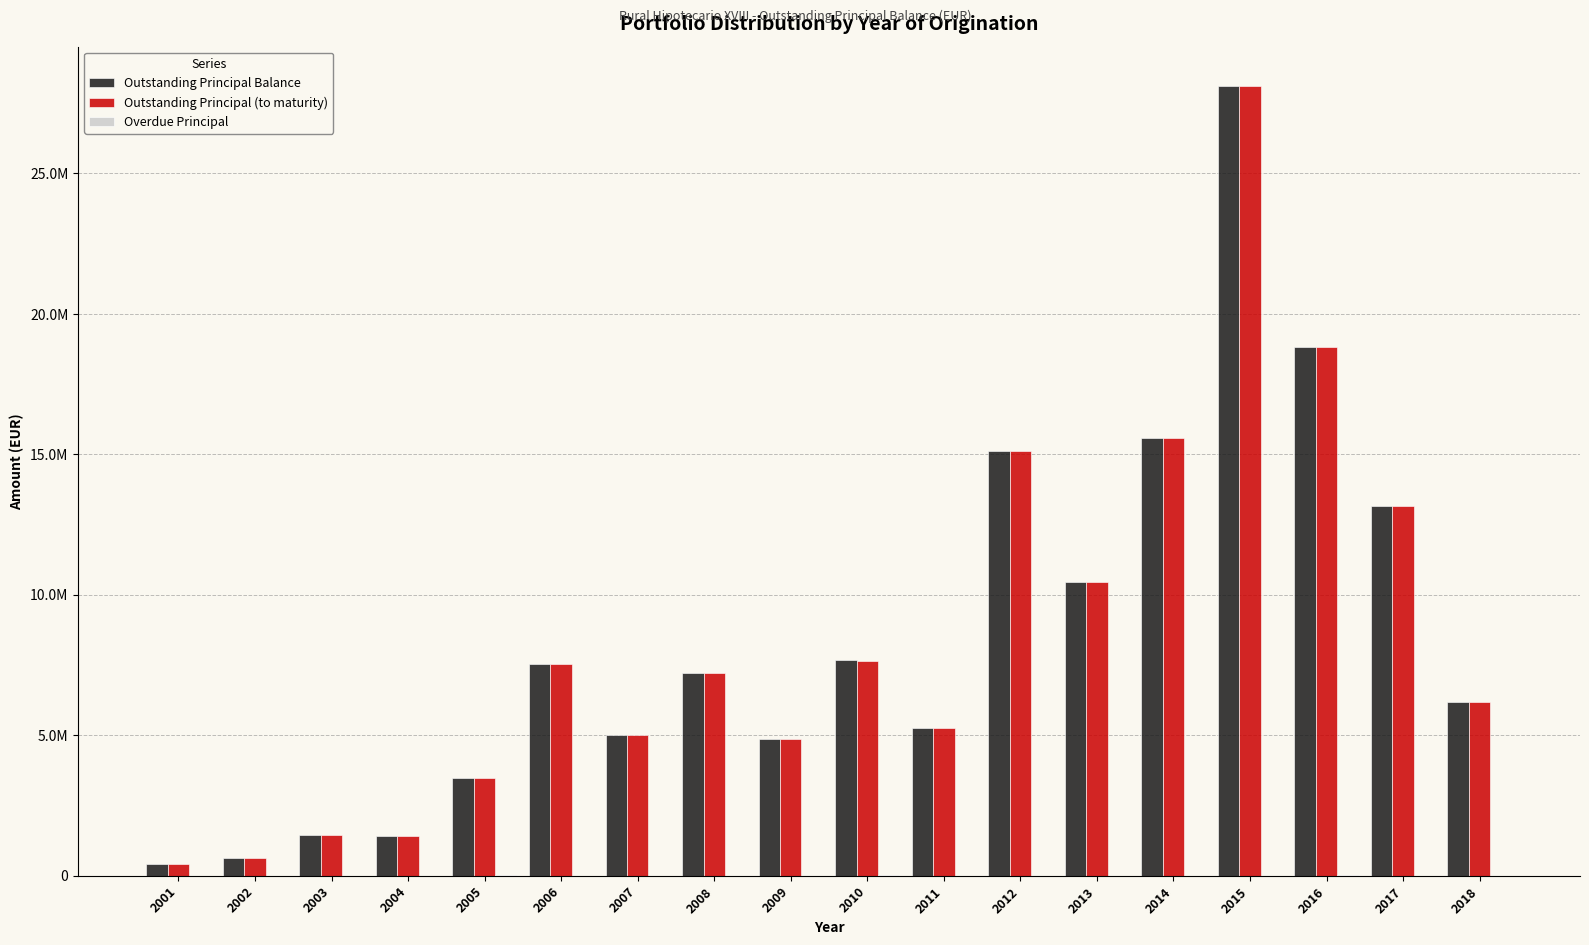

Are the bars grouped side by side (vs. stacked)?

Yes